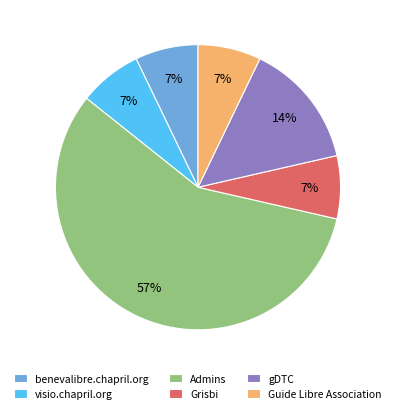

To the nearest percent, what is the average slice percentage?

17%